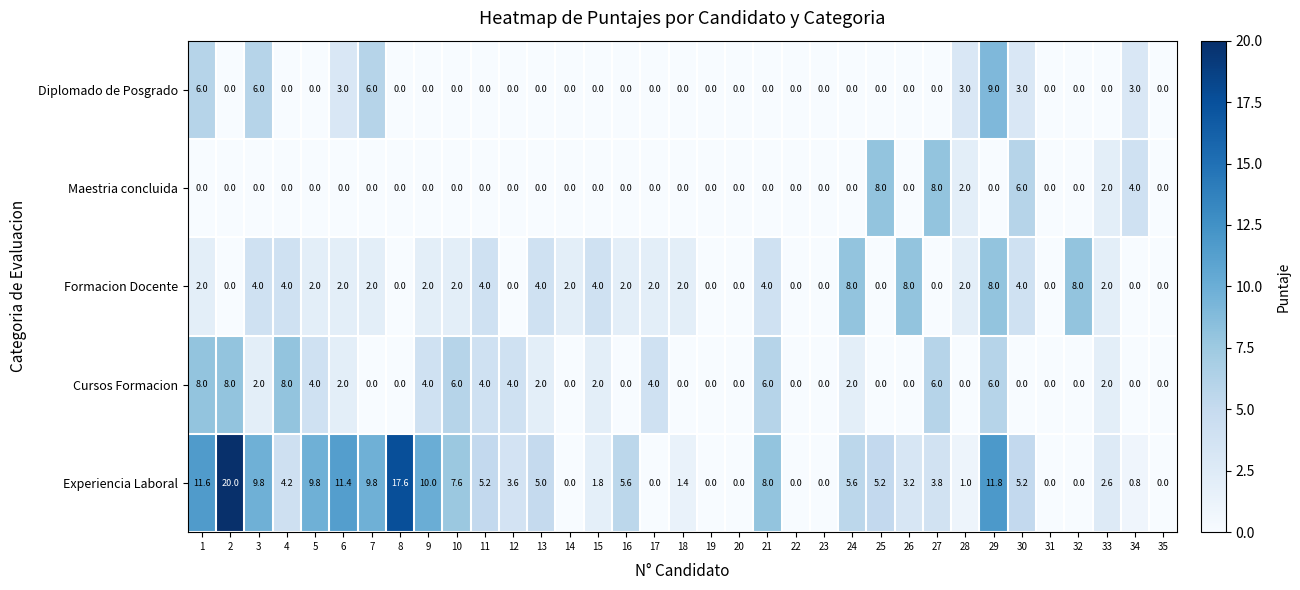

How many data points in Cursos Formacion are less than 2?

17